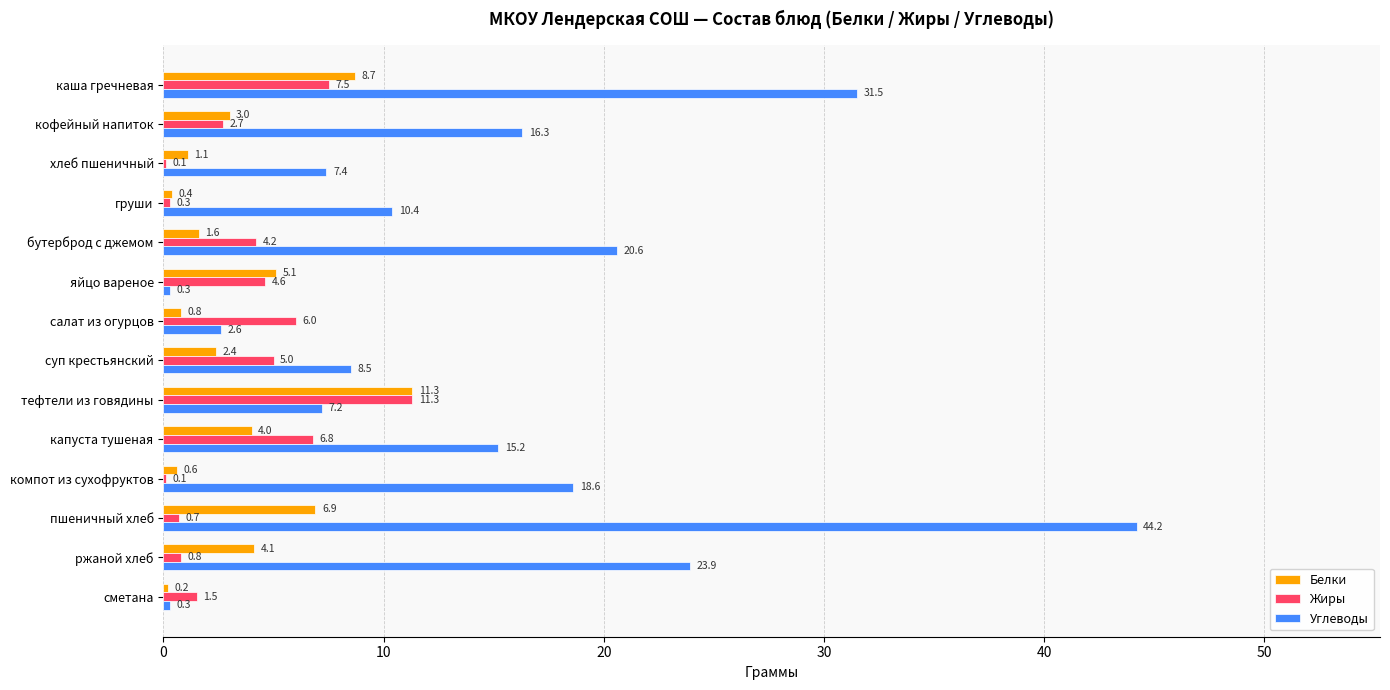

What is the sum of the Углеводы values at сметана and хлеб пшеничный?

7.7